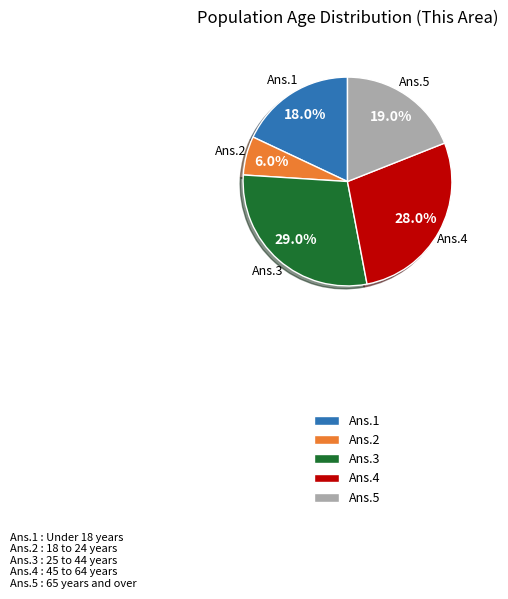

To the nearest percent, what is the difference between the largest and smallest slice percentages?

23%